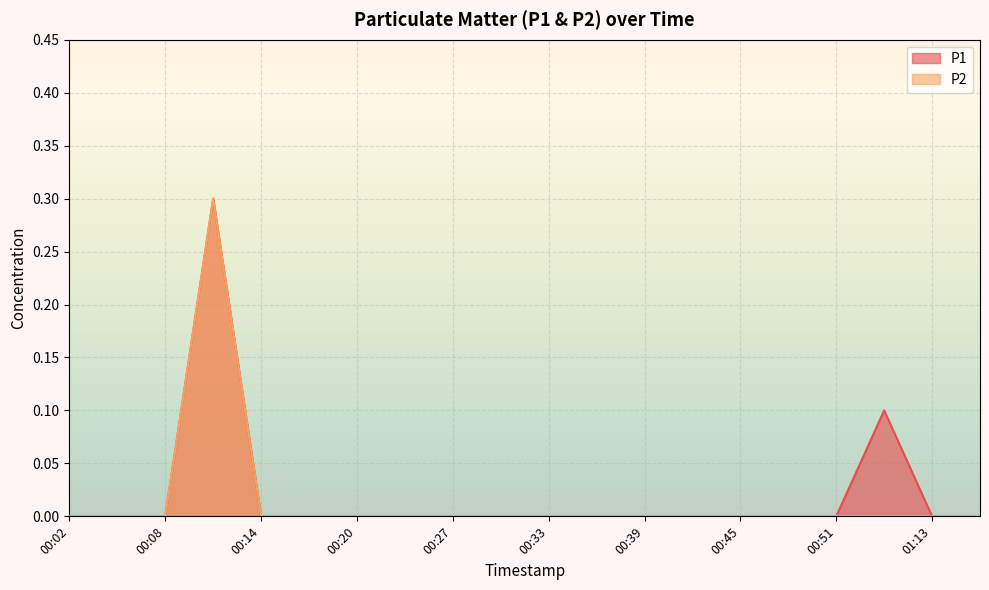

What is the highest value of the P2 series?

0.3